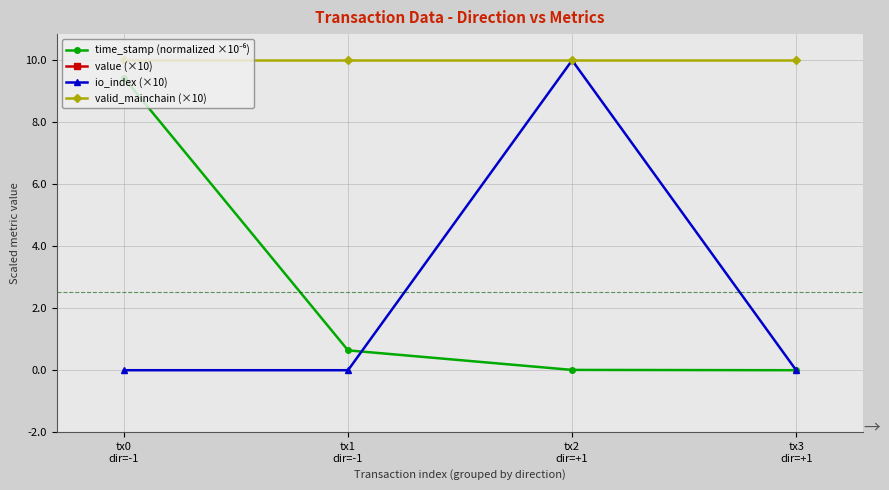

Which has a higher value, tx3
dir=+1 or tx2
dir=+1?

tx2
dir=+1